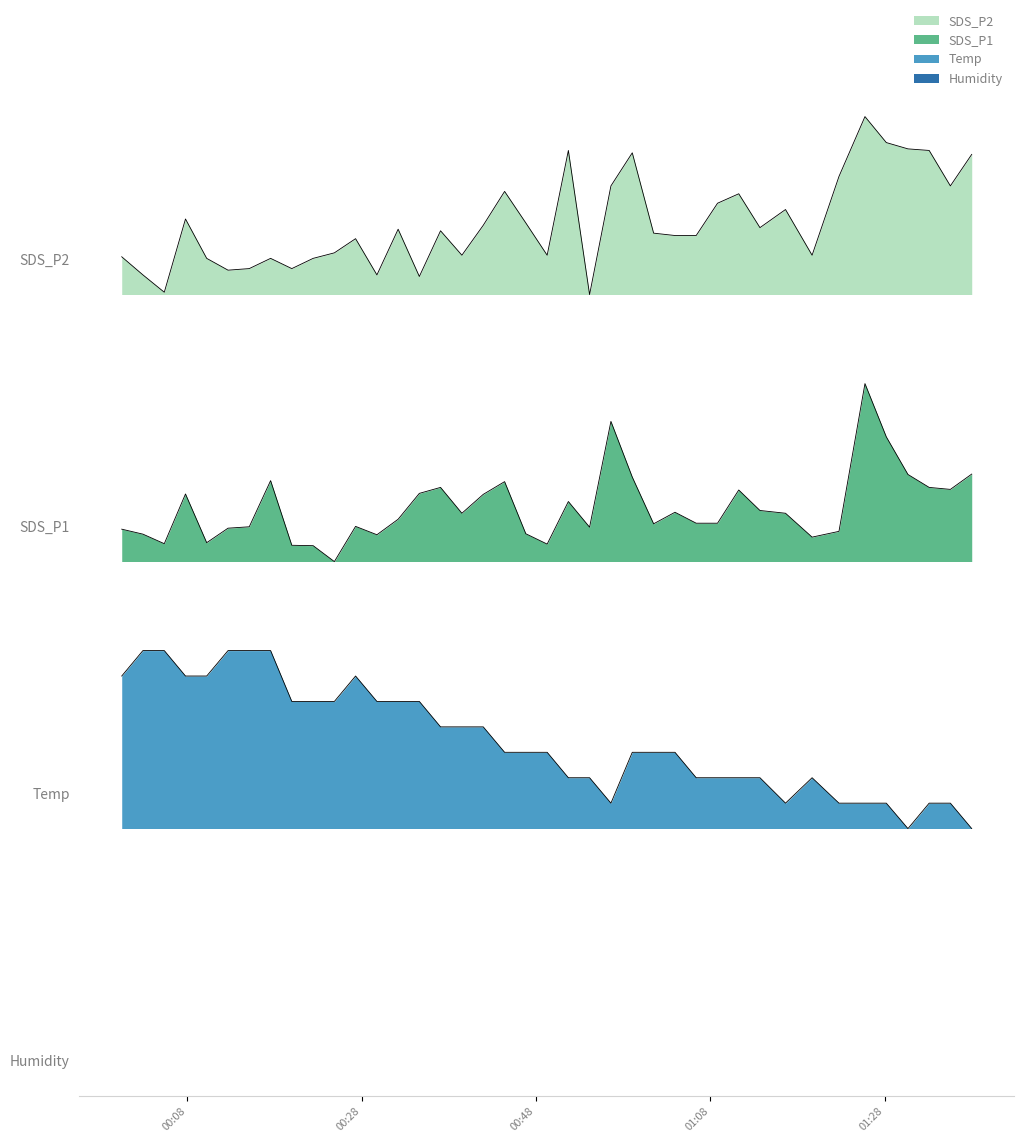

In Temp, how many points are lower than both neighbors (excluding endpoints)?

3